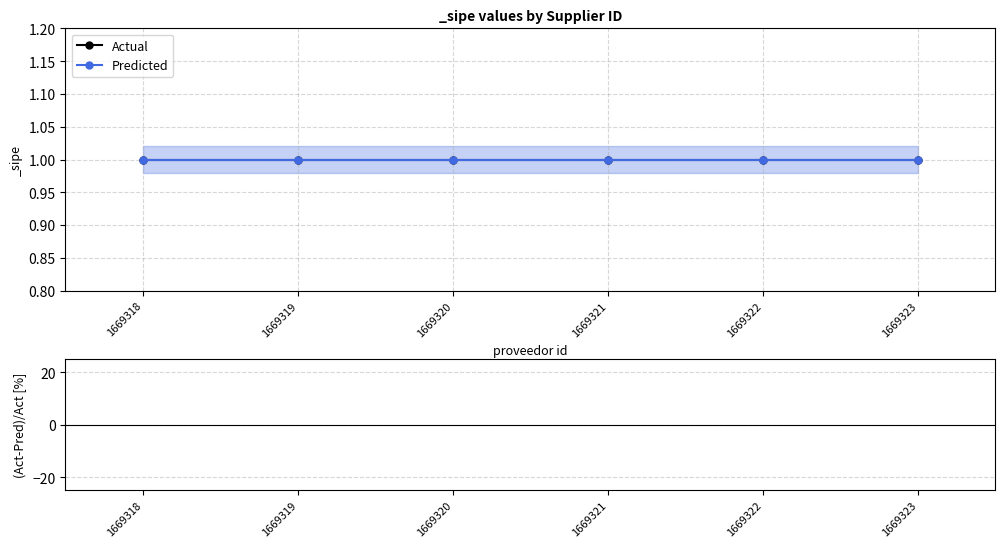

How many groups of bars are there?

6